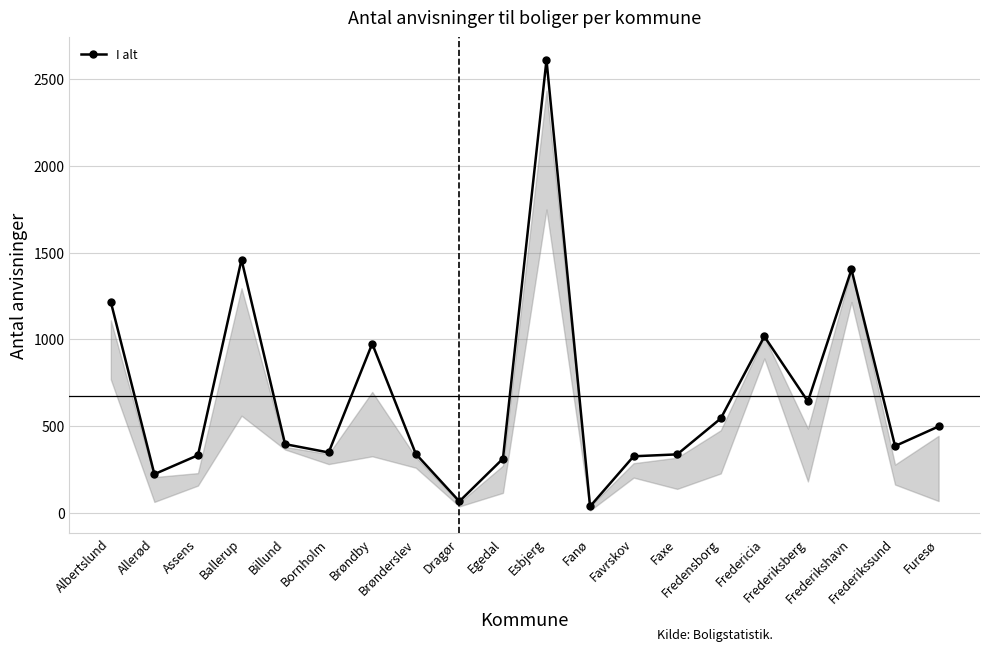

Does the chart display data point markers on the line(s)?

Yes